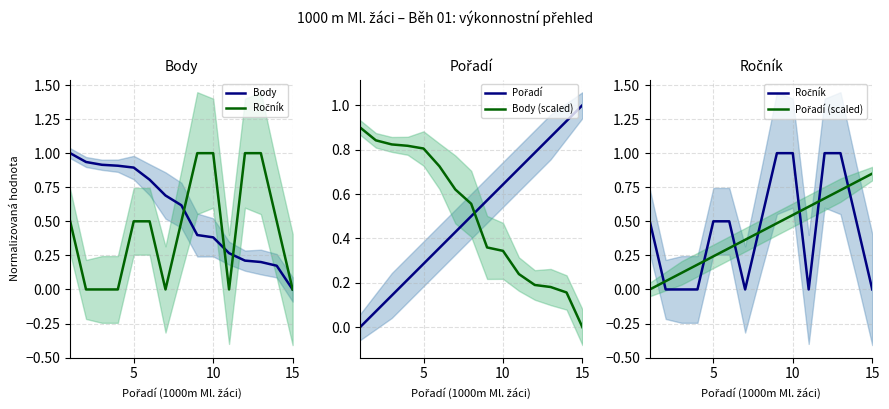

Count the number of data series in this chart.

5